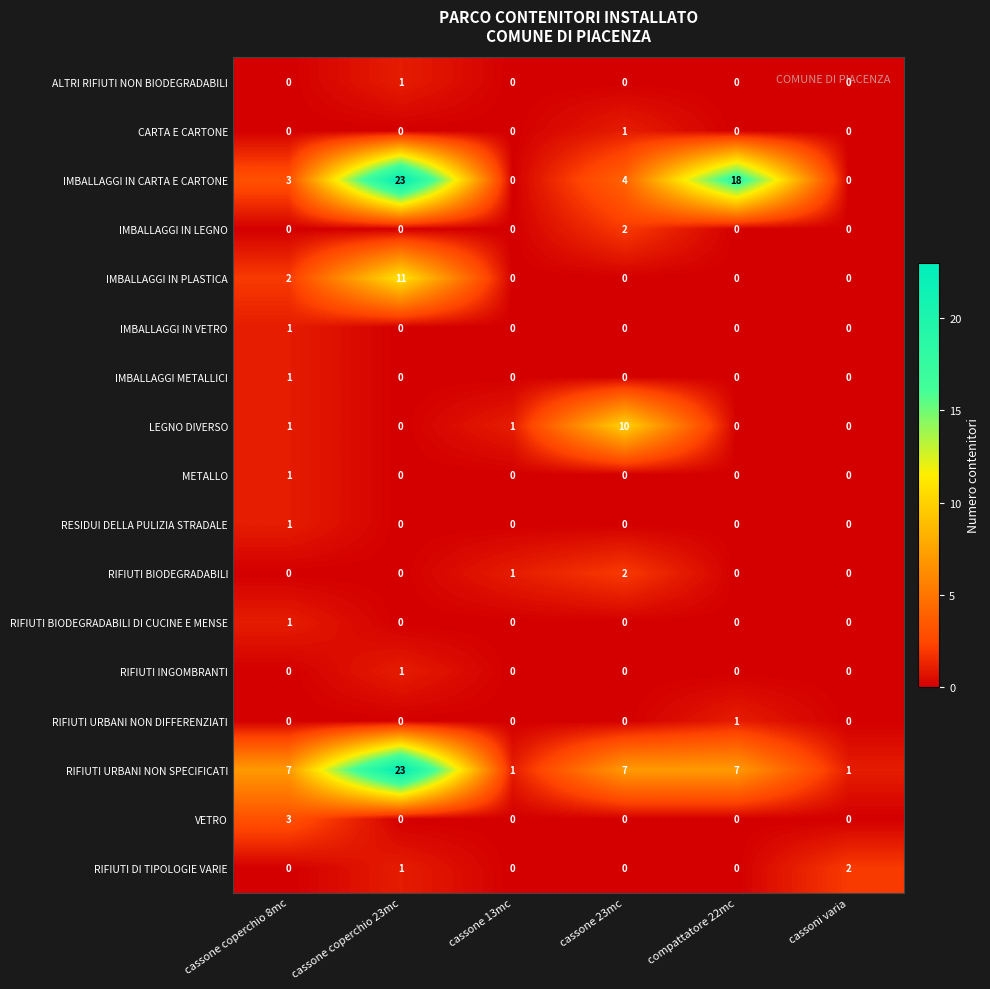

The RIFIUTI BIODEGRADABILI series shows 0 at compattatore 22mc. True or false?

True